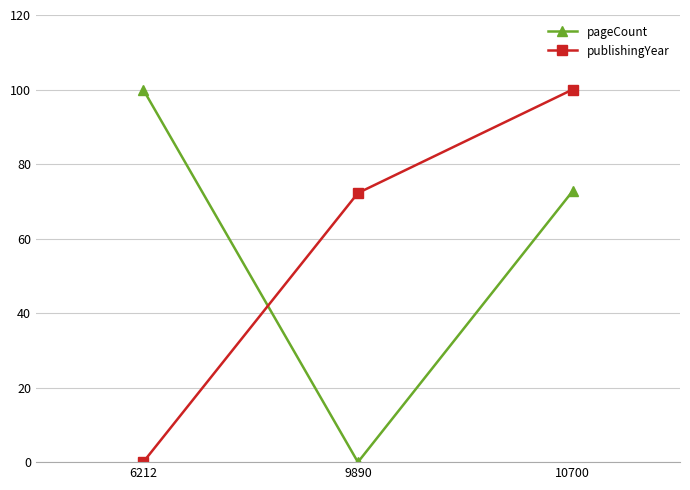

Is the value of pageCount at 9890 greater than the value of publishingYear at 10700?

No